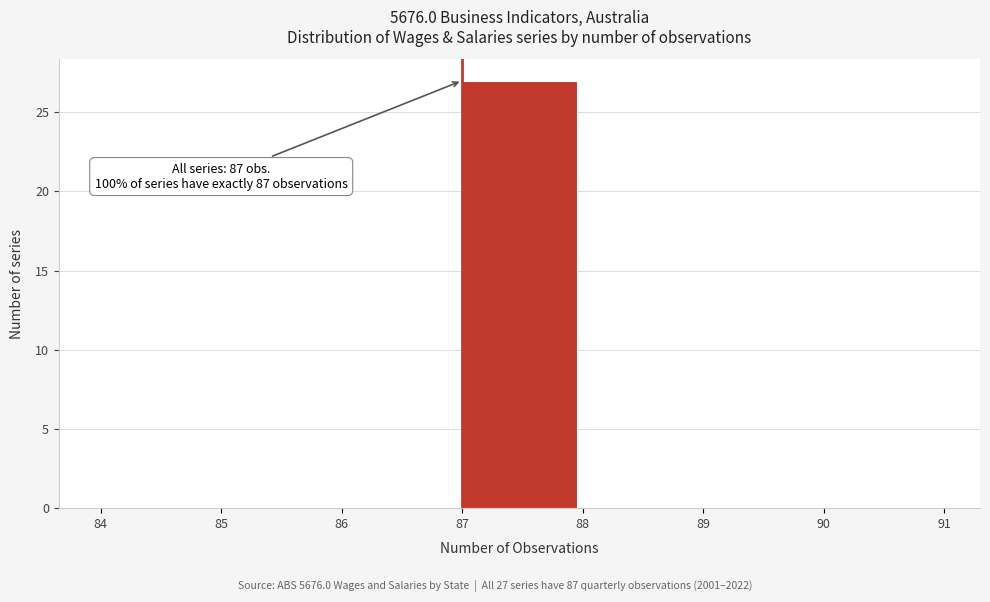

Which range on the x-axis has the tallest bar?

87 to 88